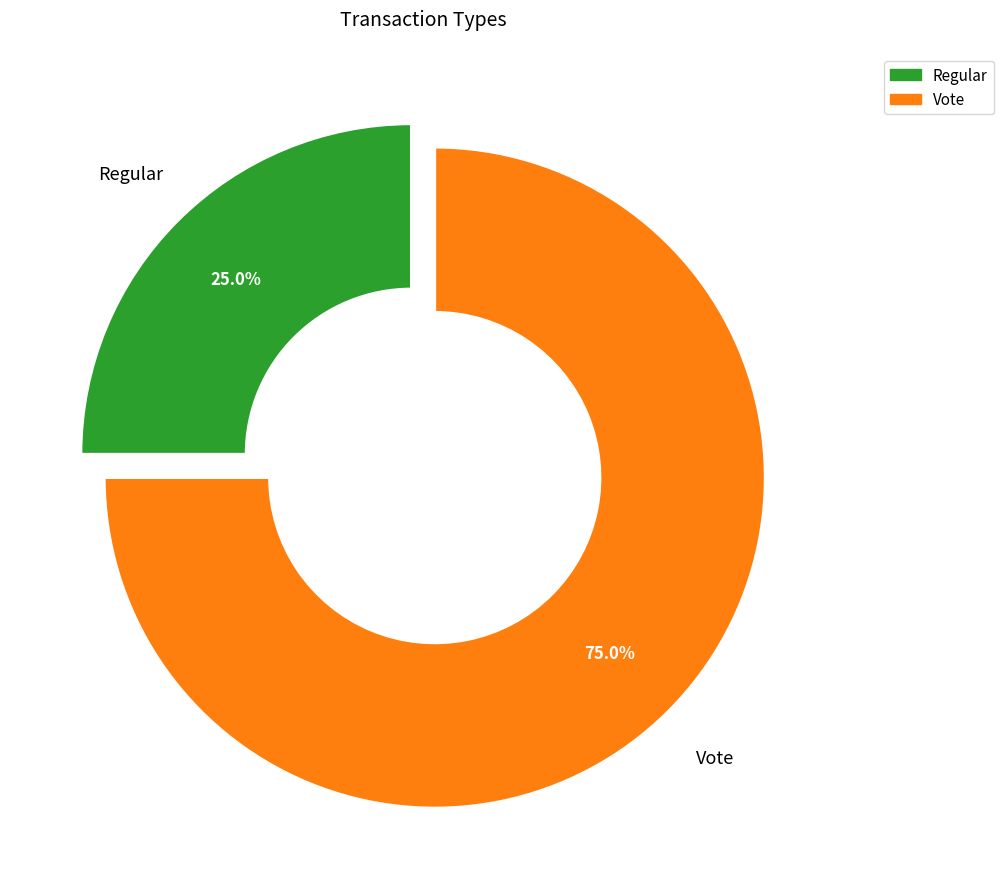

Count the number of slices in the pie.

2